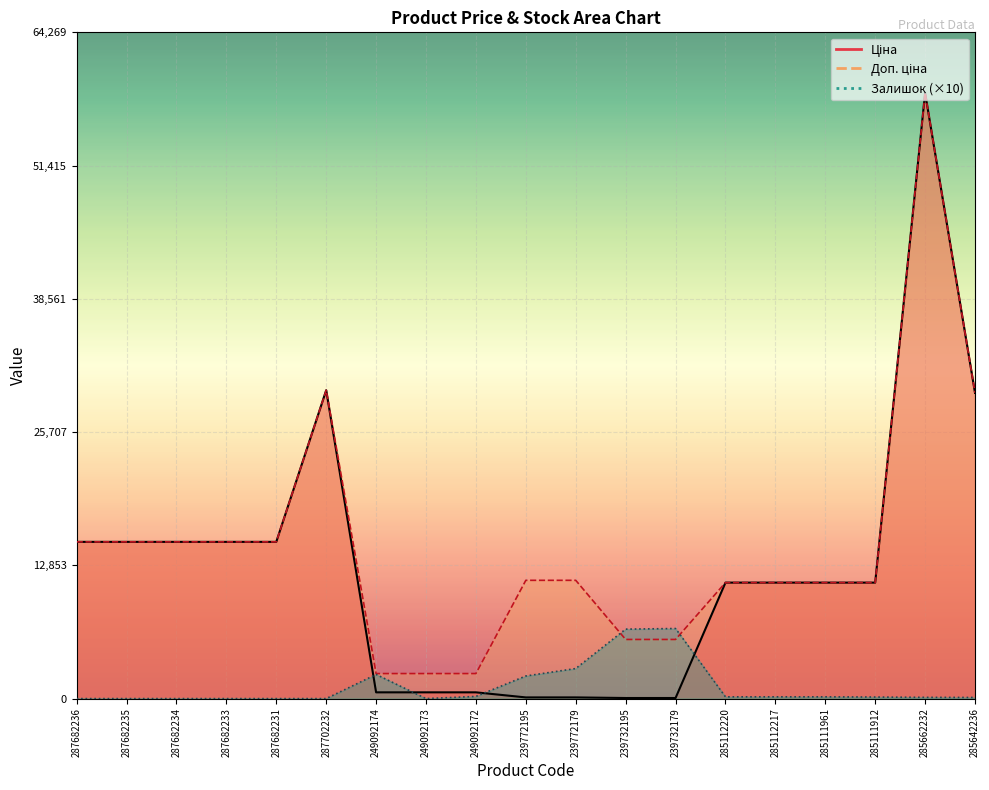

At 239772179, list the series in order from smallest to largest.

Ціна, Залишок, Доп. ціна